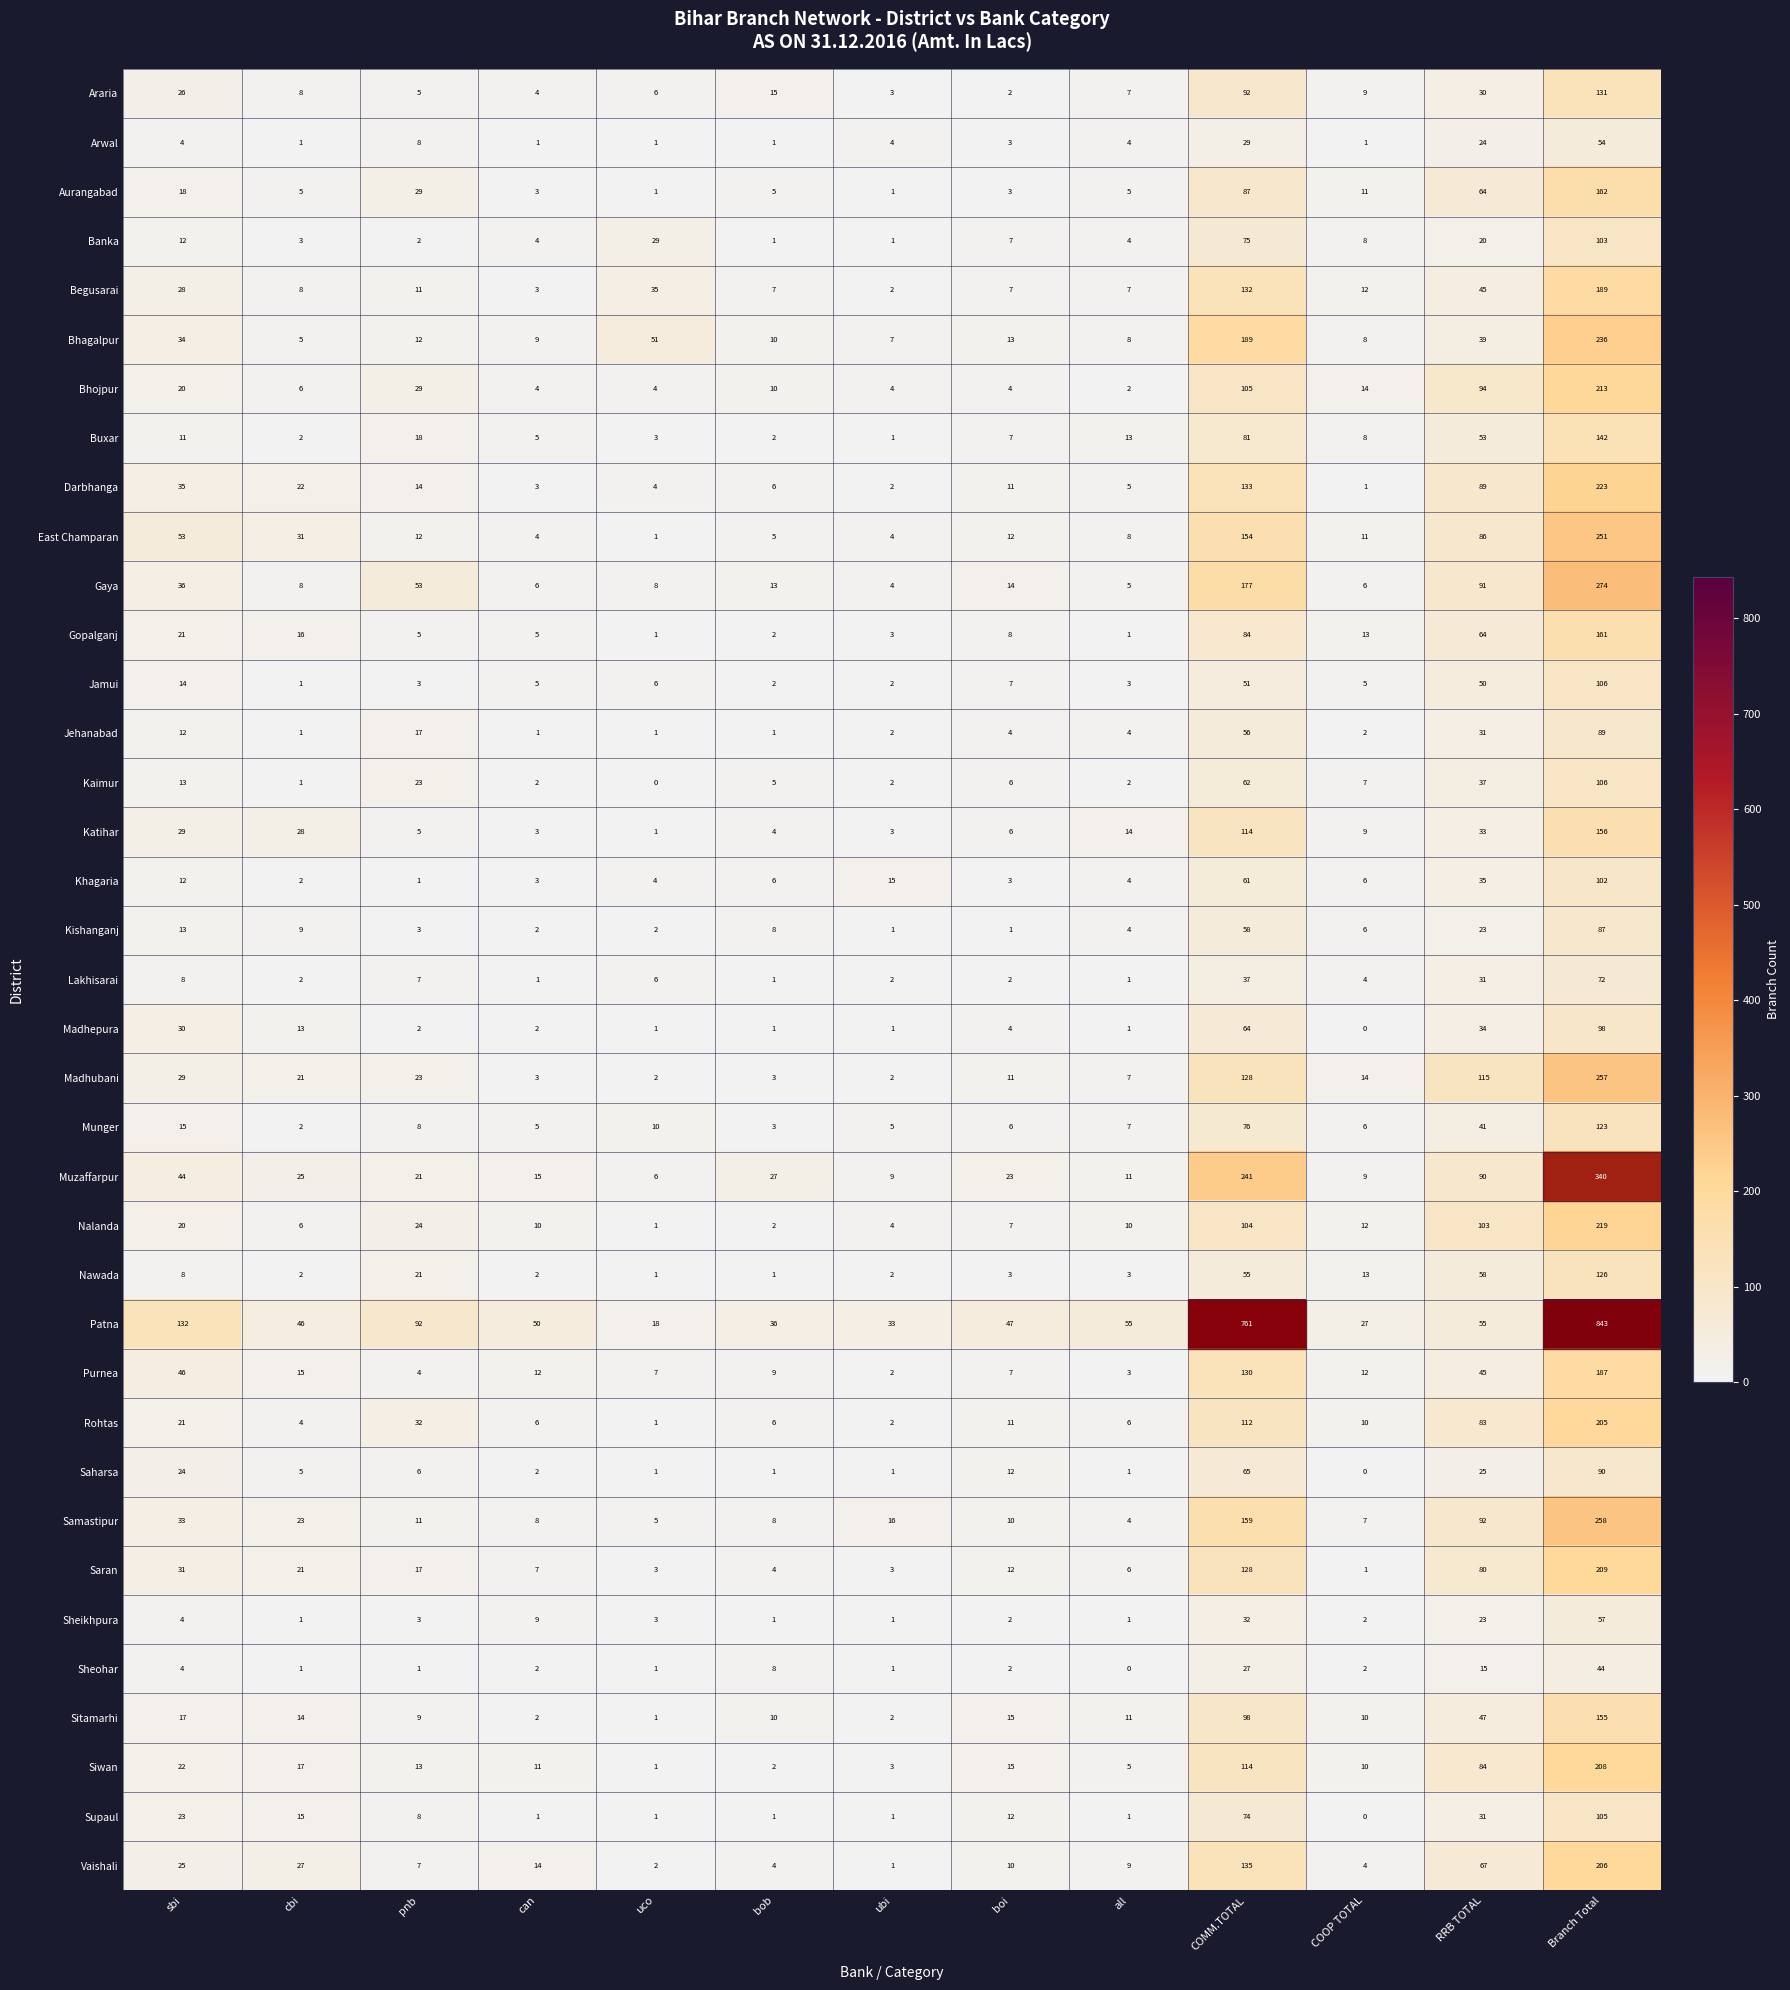

Which series has the largest total across all categories?

Patna